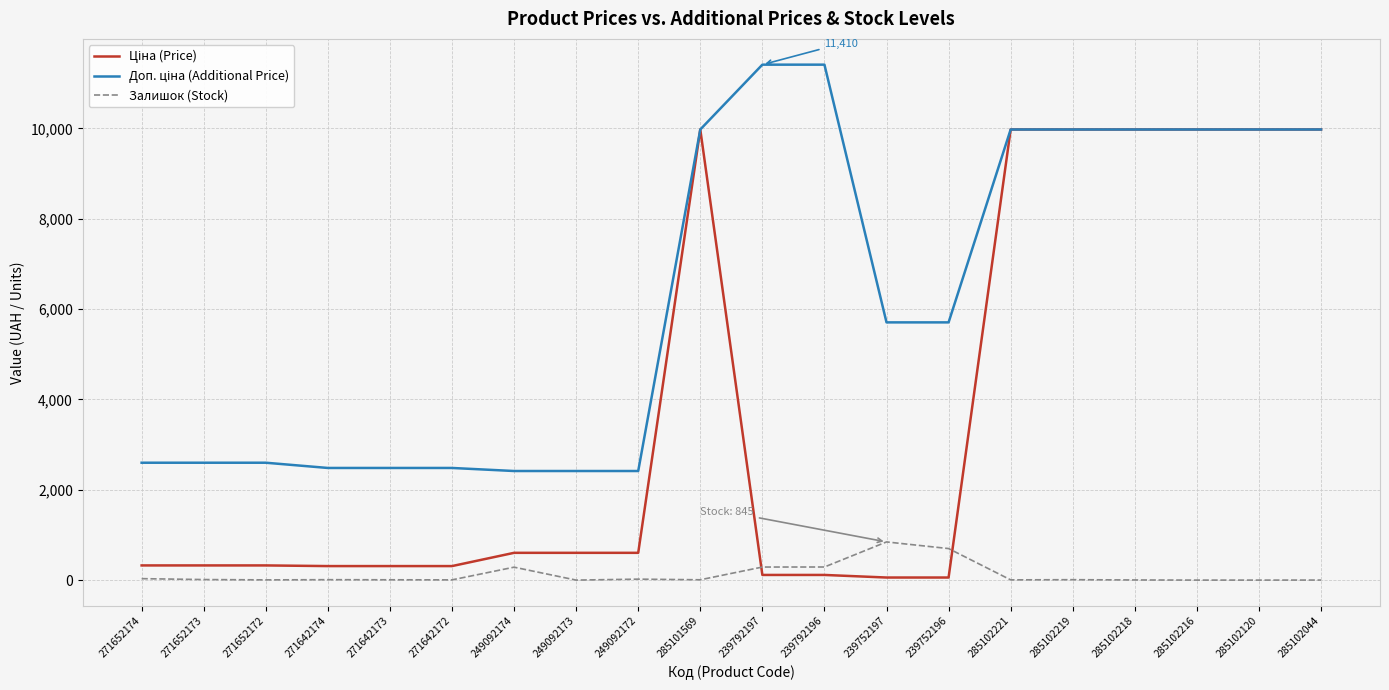

The Залишок (Stock) series shows -511.8 at 285102120. True or false?

False